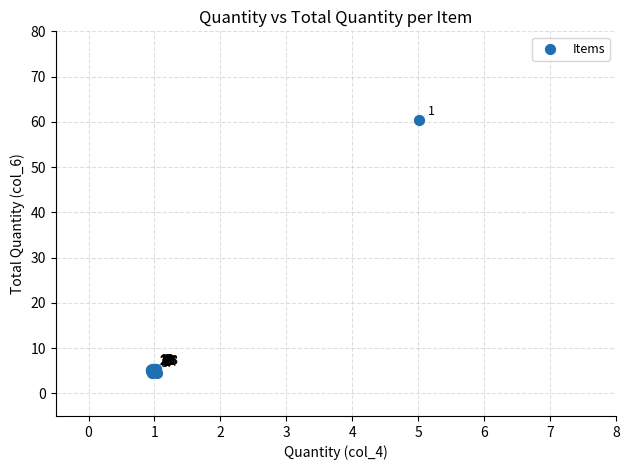

What Y value in the scatter plot is closest to 32?

5.5